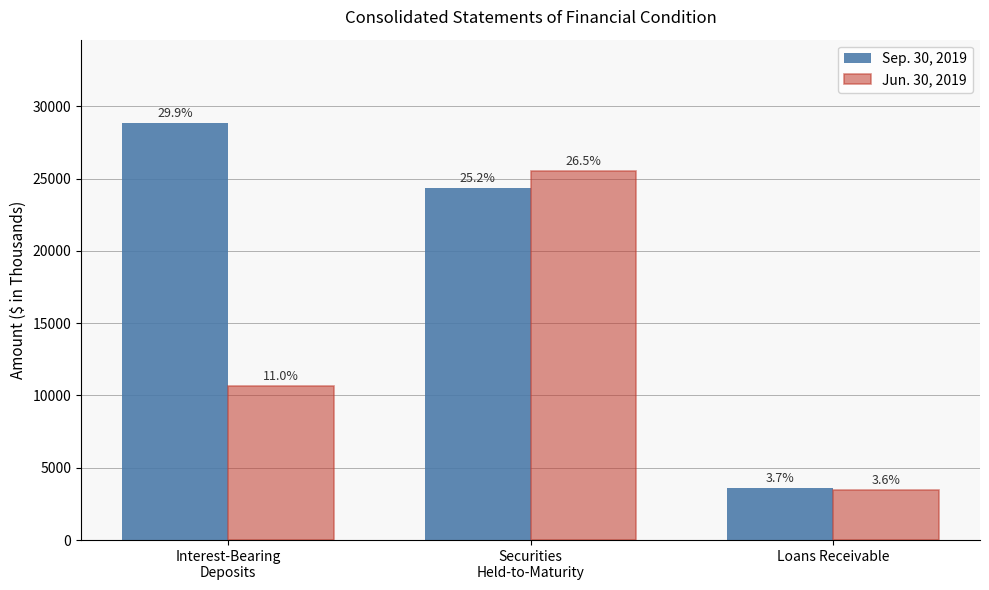

Between Interest-Bearing
Deposits and Loans Receivable, which series saw the biggest shift?

Sep. 30, 2019